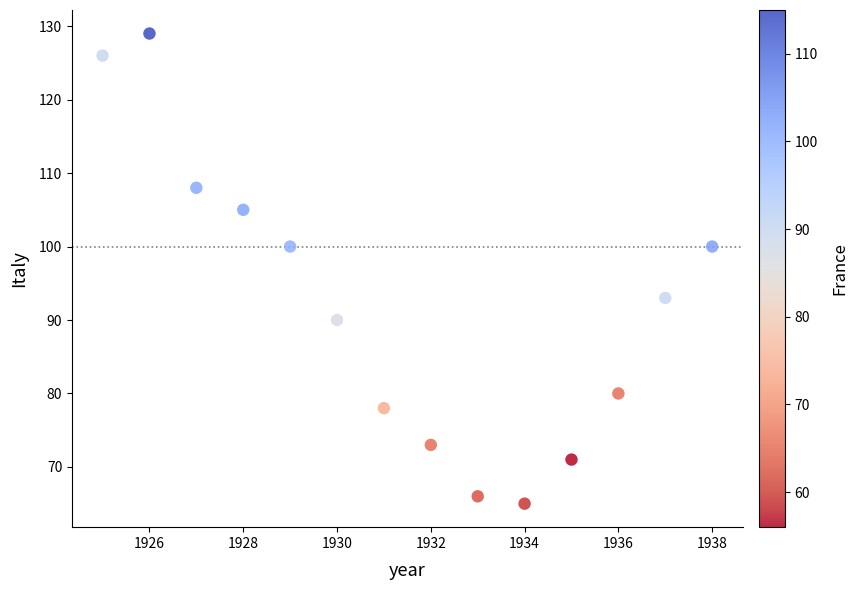

What is the range of Y values (max minus min)?

64